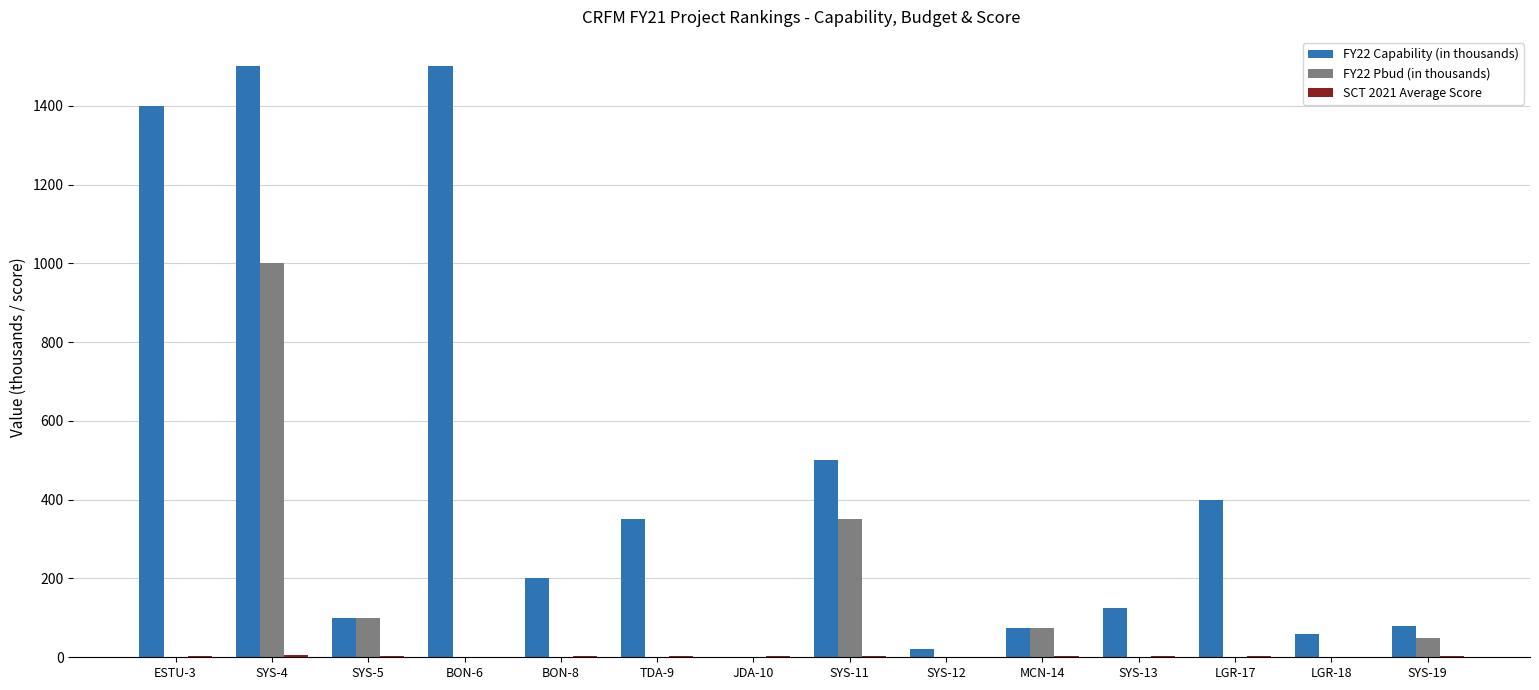

What is the sum of all FY22 Capability (in thousands) values?

6310.0